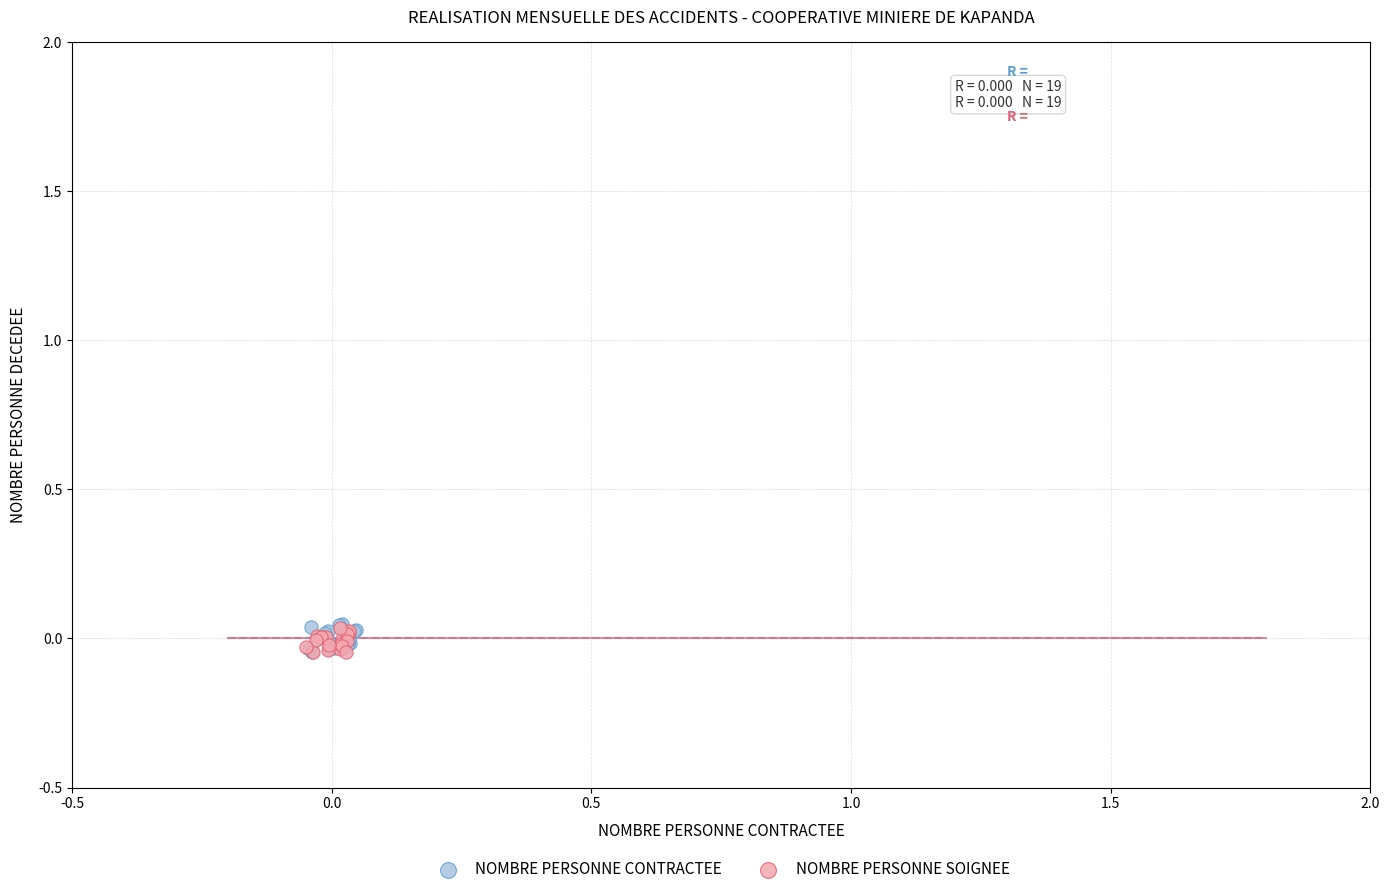

Which series has the largest Y range (max minus min)?

NOMBRE PERSONNE CONTRACTEE